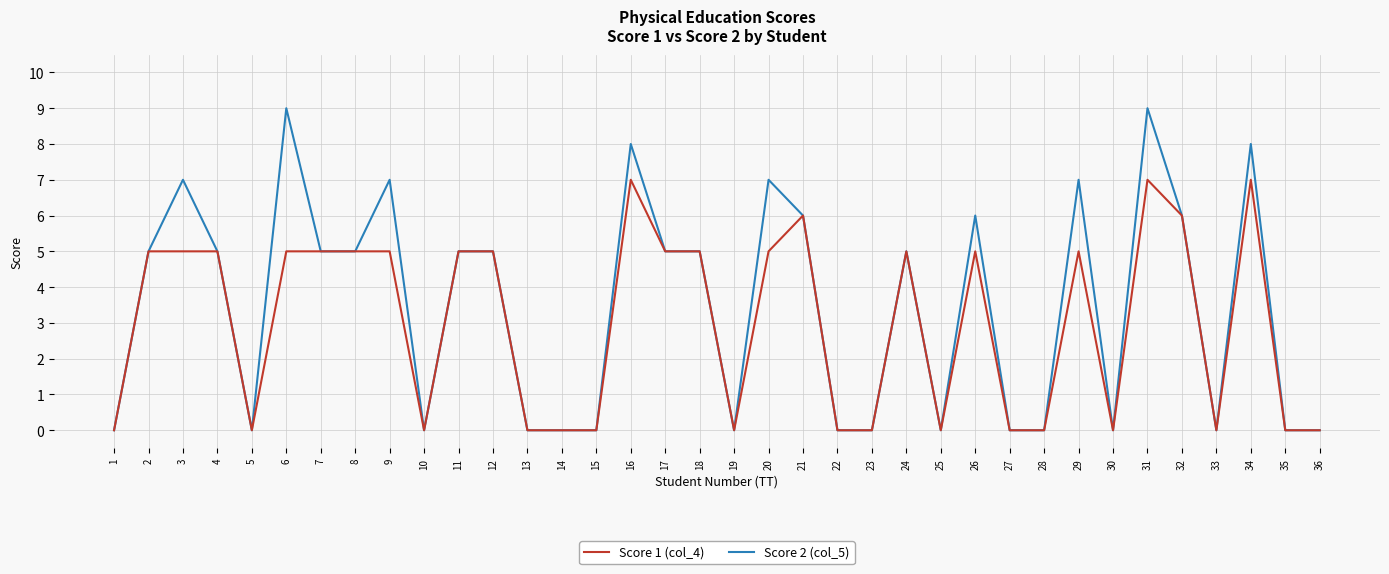

Which series has the largest total across all categories?

Score 2 (col_5)